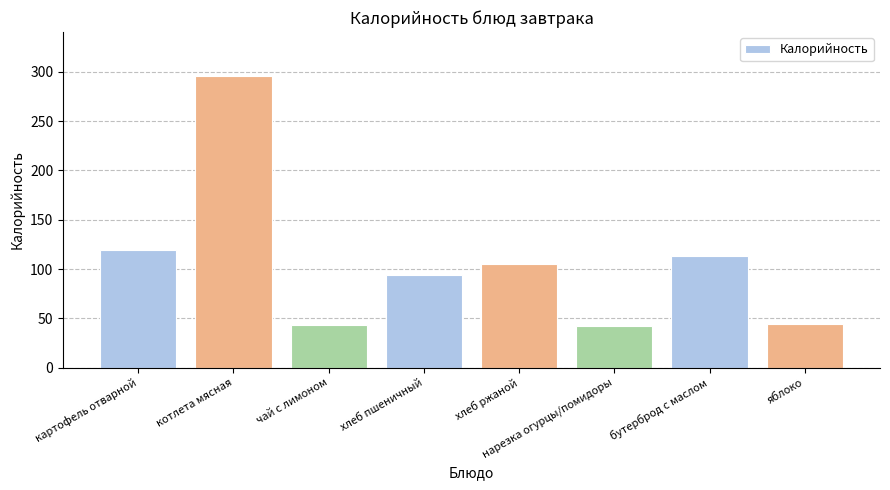

What is the label of the 2nd bar from the left?

котлета мясная